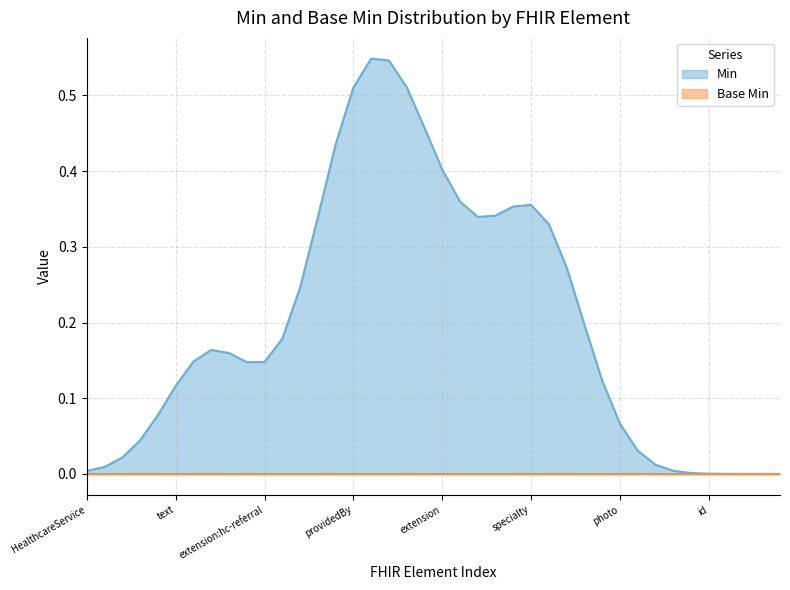

Rank the series at HealthcareService.type.coding.code from lowest to highest value.

Base Min, Min